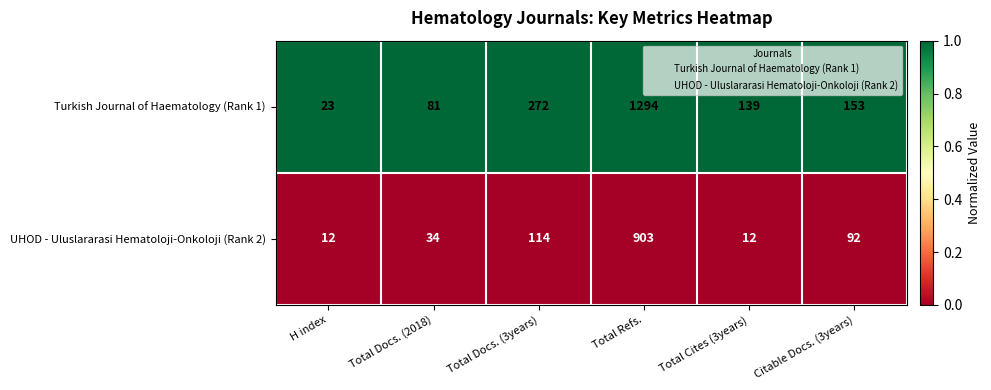

Where is Turkish Journal of Haematology (Rank 1) nearest to the value 658?

Total Docs. (3years)